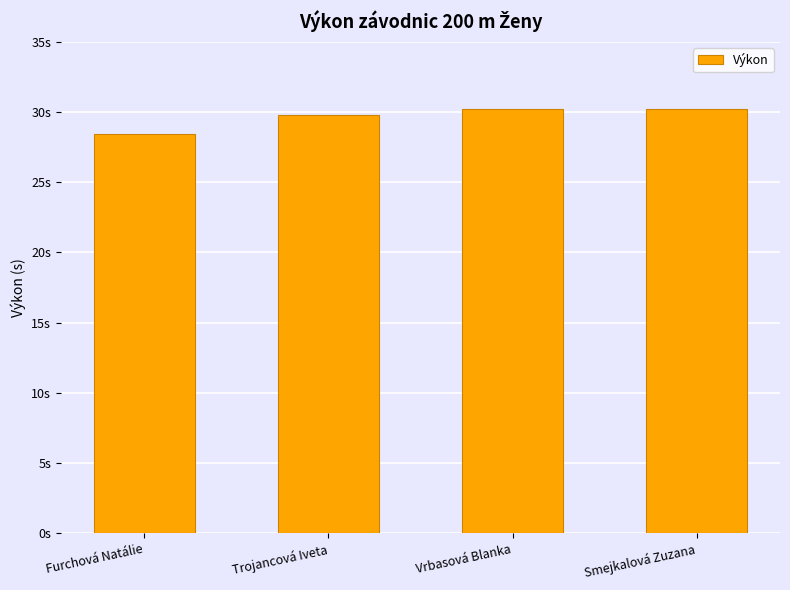

List the labels in order of value, largest first.

Smejkalová Zuzana, Vrbasová Blanka, Trojancová Iveta, Furchová Natálie